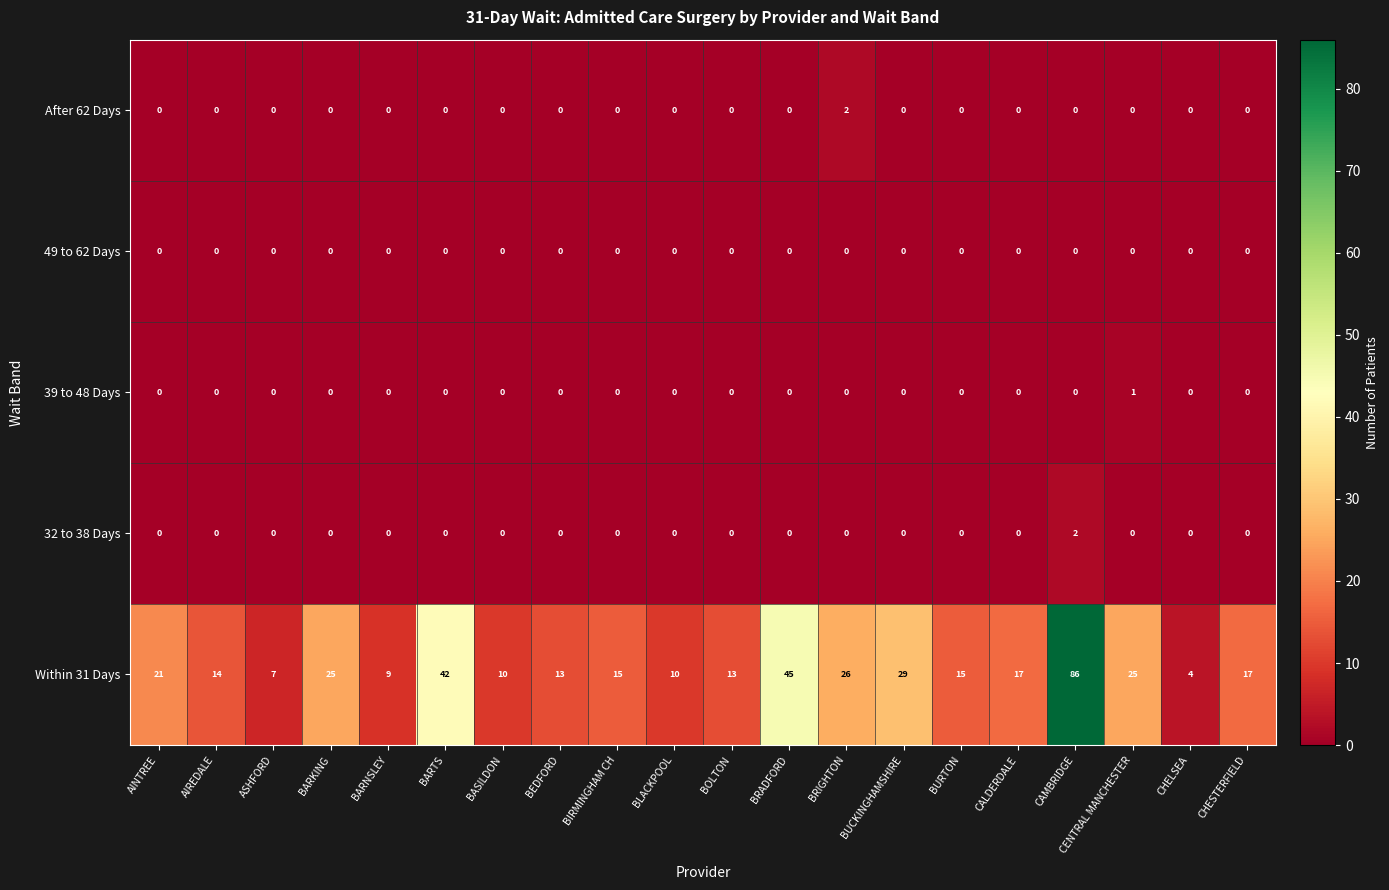

What is the sum of the Within 31 Days values at BLACKPOOL and BRIGHTON?

36